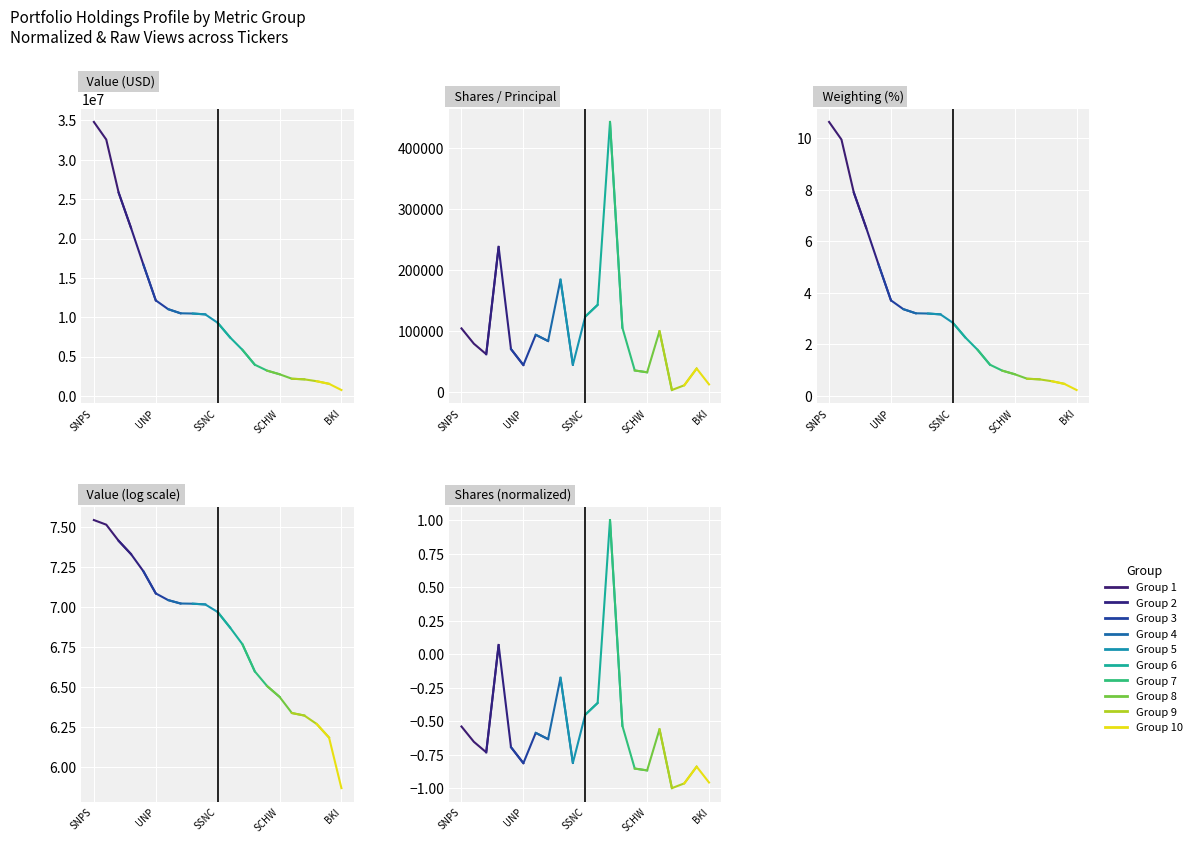

Between SSNC and SNPS, which is larger?

SNPS